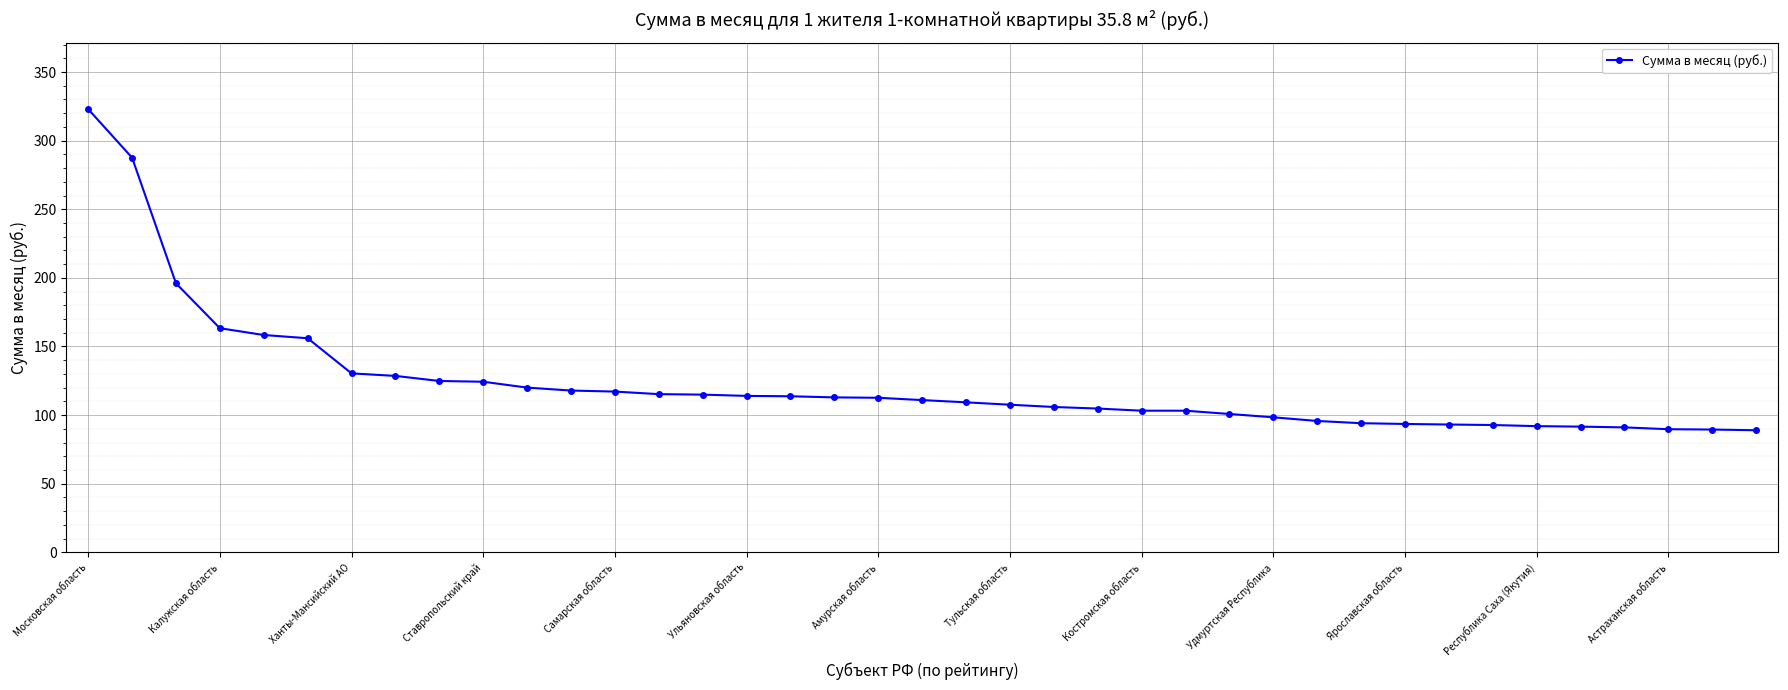

What is the difference between the maximum and minimum values?

234.0